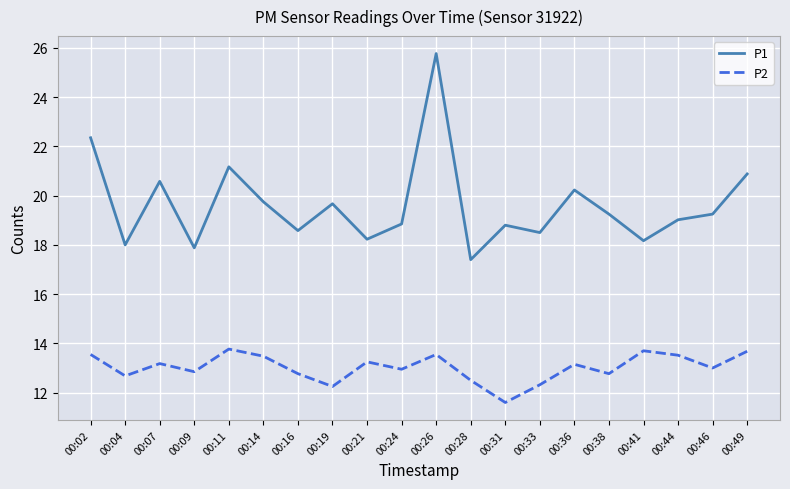

Is this an area chart (filled region under the line)?

No